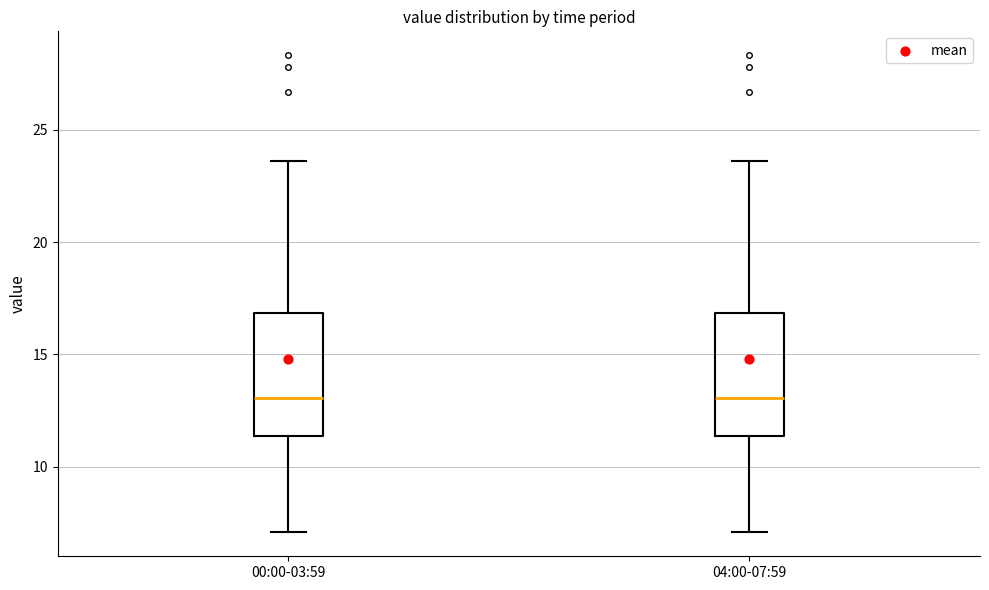

Reading left to right, transcribe this box plot: for each box, give where its median line is, the range the box spans, and where its two whiskers end, as read against the y-axis. The values are not printed on the chart, so give them approximately, as read against the axis.

00:00-03:59: median 13.0, box 11.5 to 17.0, whiskers 7.0 to 23.5
04:00-07:59: median 13.0, box 11.5 to 17.0, whiskers 7.0 to 23.5